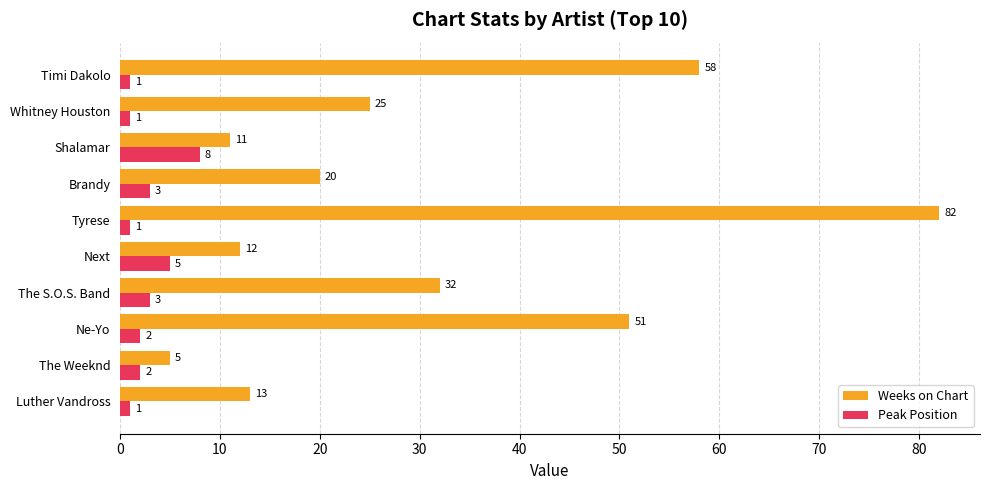

What are all the series names shown in the legend?

Weeks on Chart, Peak Position